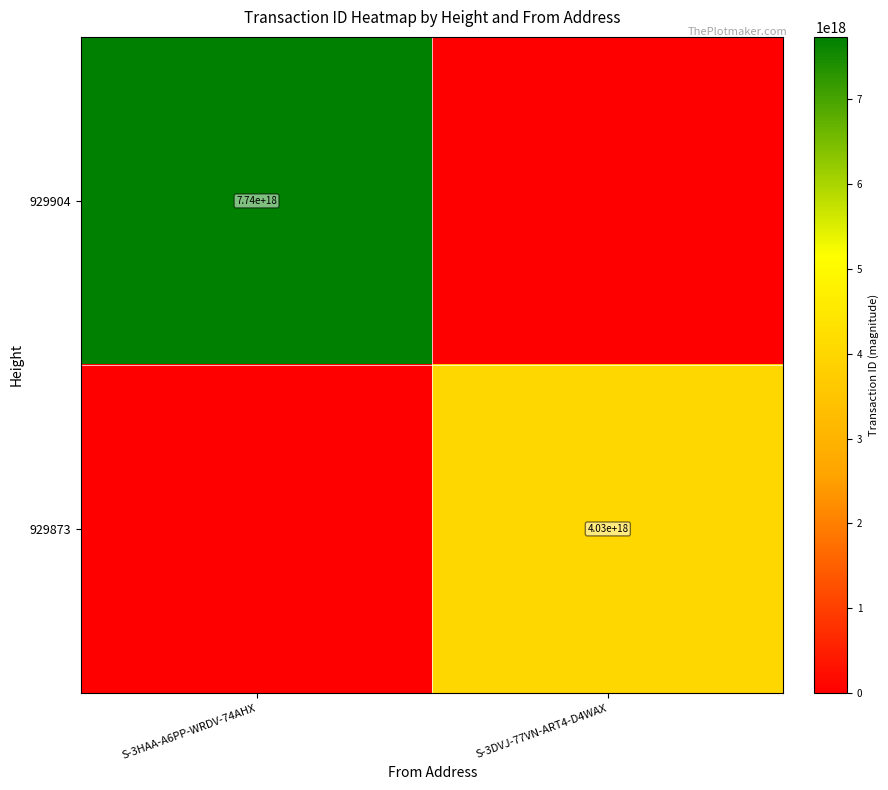

Is it true that 929904 equals 2334358228078040576 at S-3HAA-A6PP-WRDV-74AHX?

False